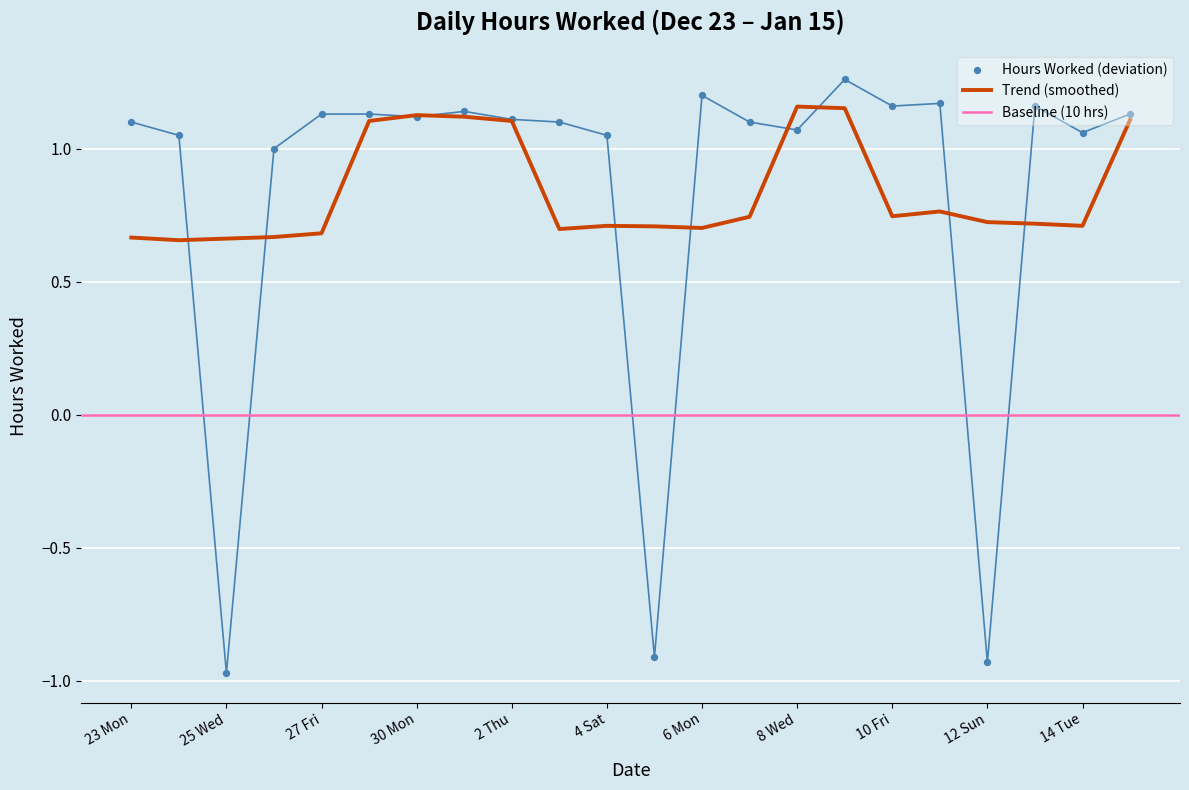

Which has a higher value, 13 Mon or 4 Sat?

13 Mon